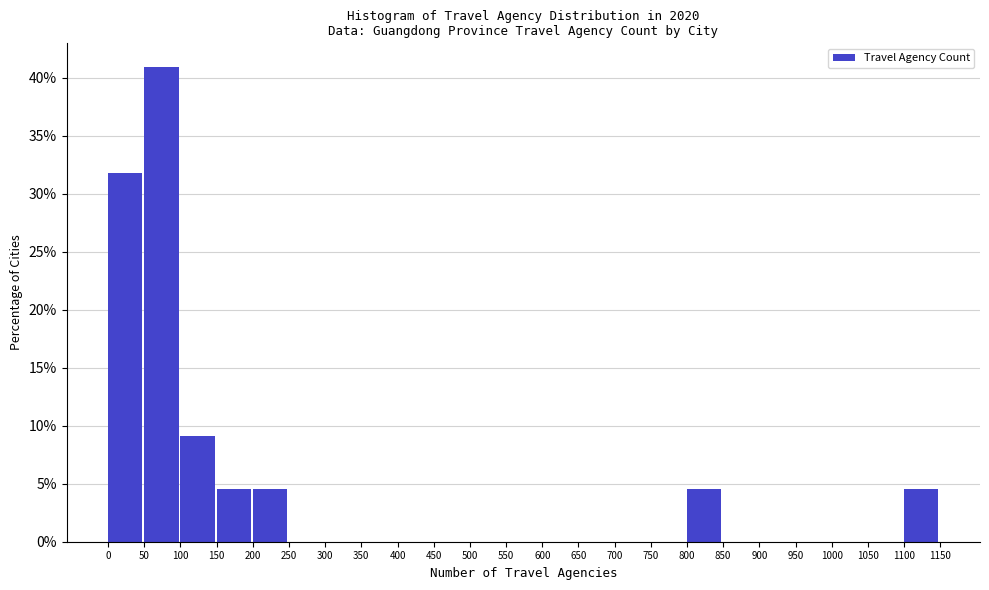

Reading left to right, transcribe this chart: for each bar, give the range it covers on the x-axis and its height. The values are not printed on the chart, so give them approximately, as read against the axis.

0 to 50: 32.0
50 to 100: 41.0
100 to 150: 9.0
150 to 200: 4.5
200 to 250: 4.5
250 to 300: 0
300 to 350: 0
350 to 400: 0
400 to 450: 0
450 to 500: 0
500 to 550: 0
550 to 600: 0
600 to 650: 0
650 to 700: 0
700 to 750: 0
750 to 800: 0
800 to 850: 4.5
850 to 900: 0
900 to 950: 0
950 to 1000: 0
1000 to 1050: 0
1050 to 1100: 0
1100 to 1150: 4.5